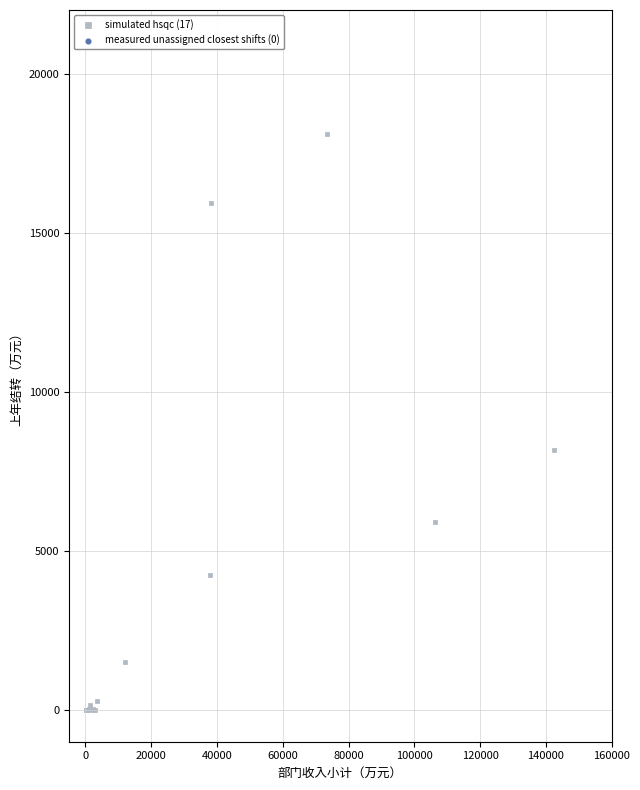

What Y value in the scatter plot is closest to 9047?

8184.7